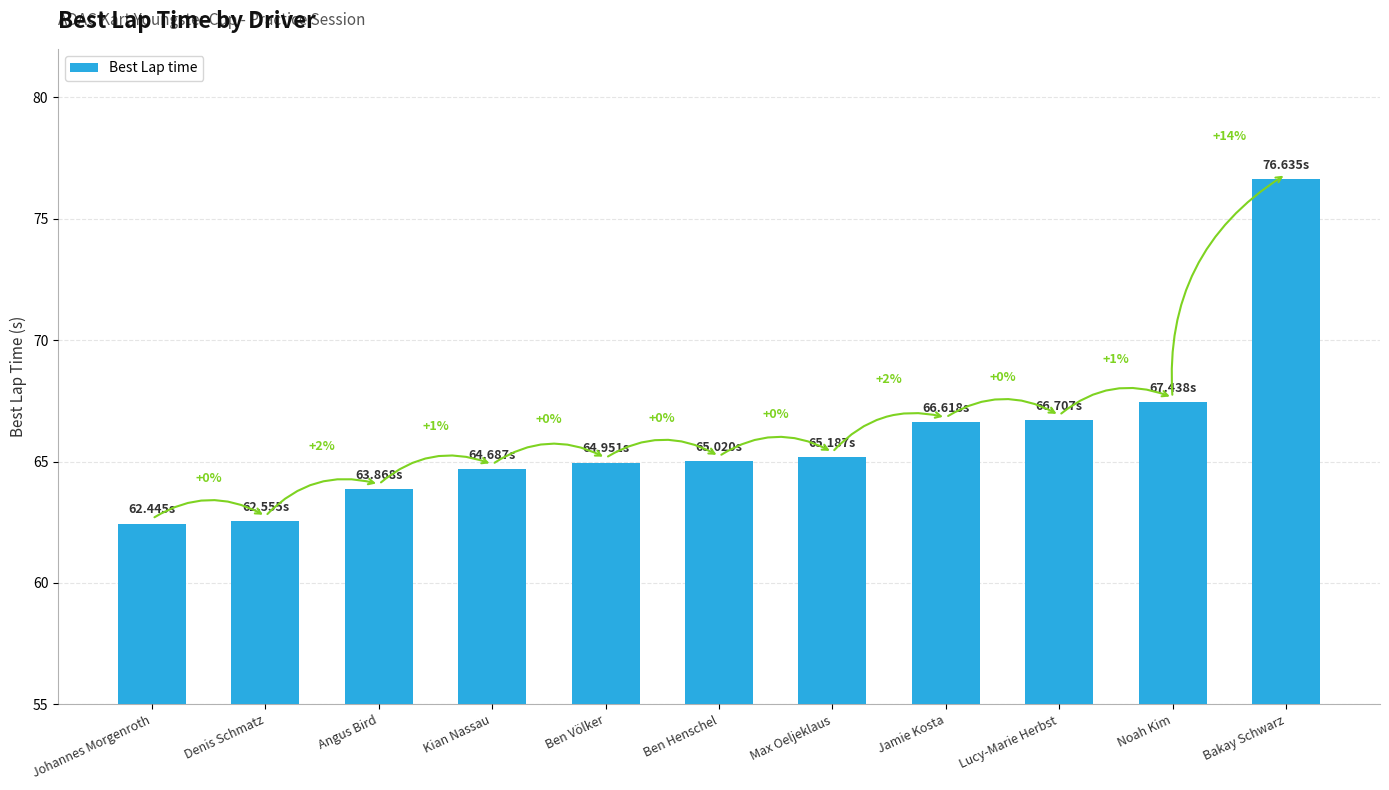

Are the bars grouped side by side (vs. stacked)?

No